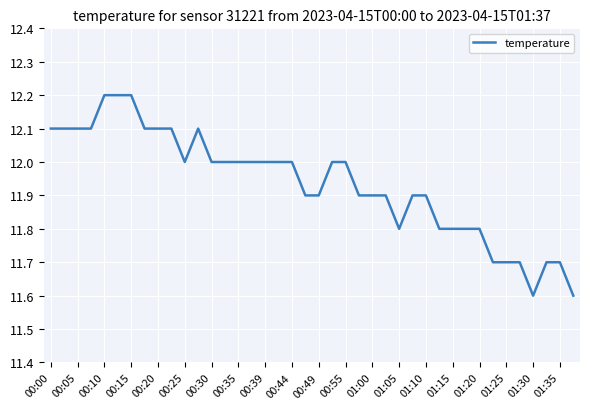

What is the difference between the maximum and minimum values?

0.6